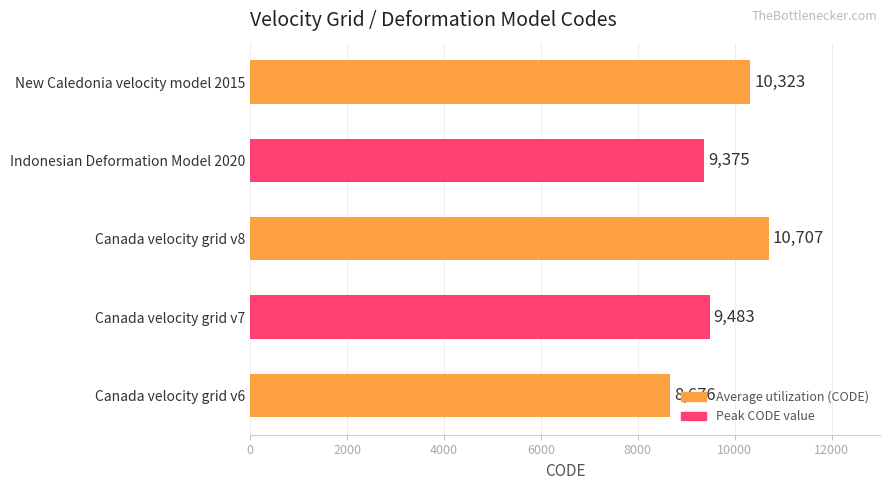

What is the sum of all values?

48564